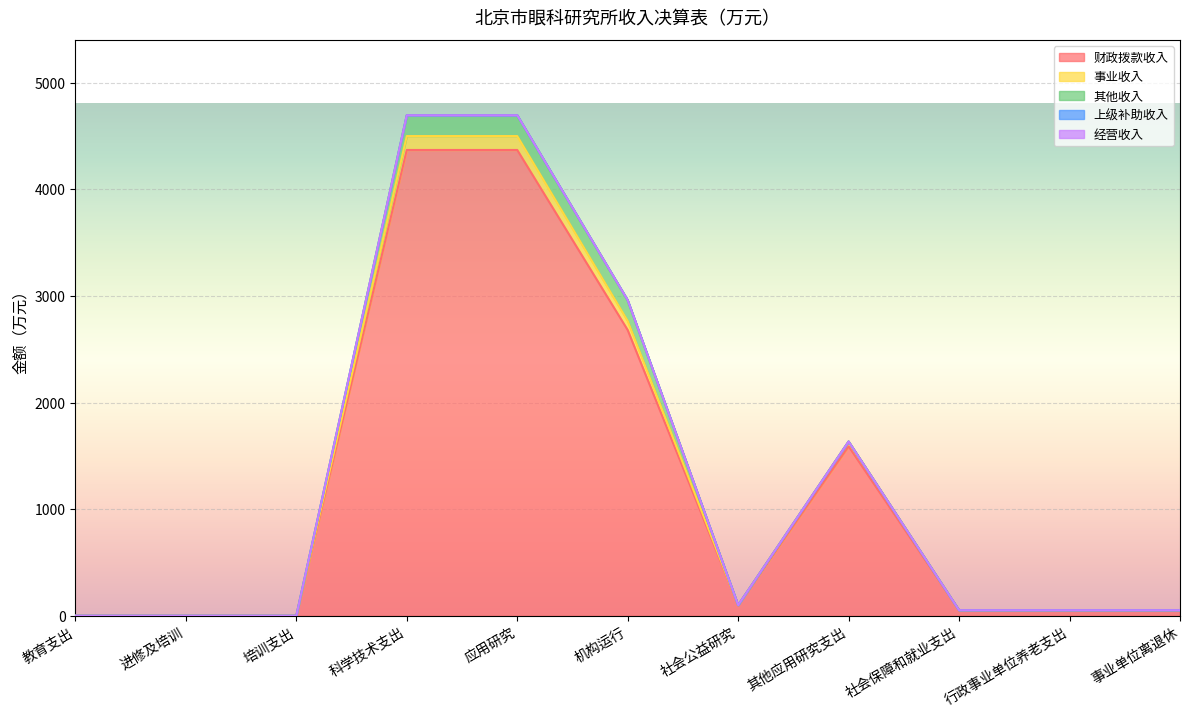

What position from the left is 其他应用研究支出?

8